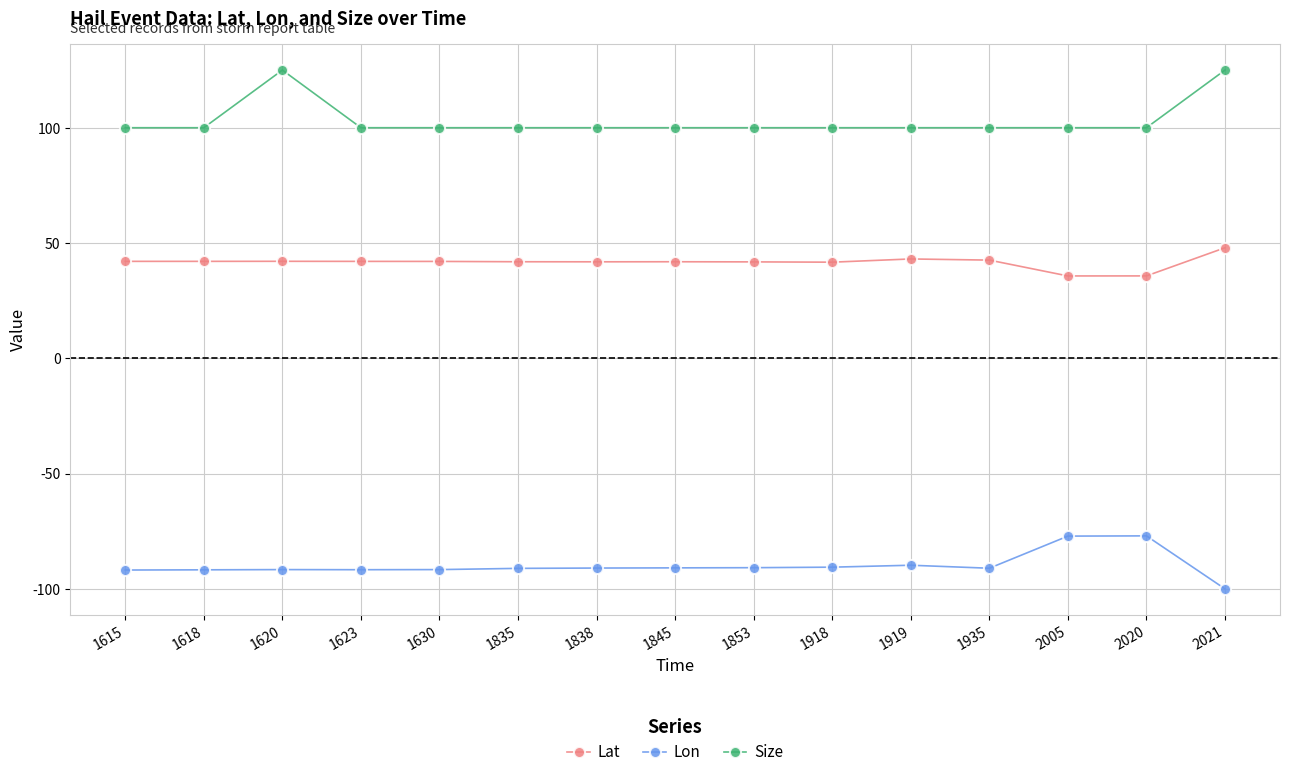

How many data points does each series have?

15